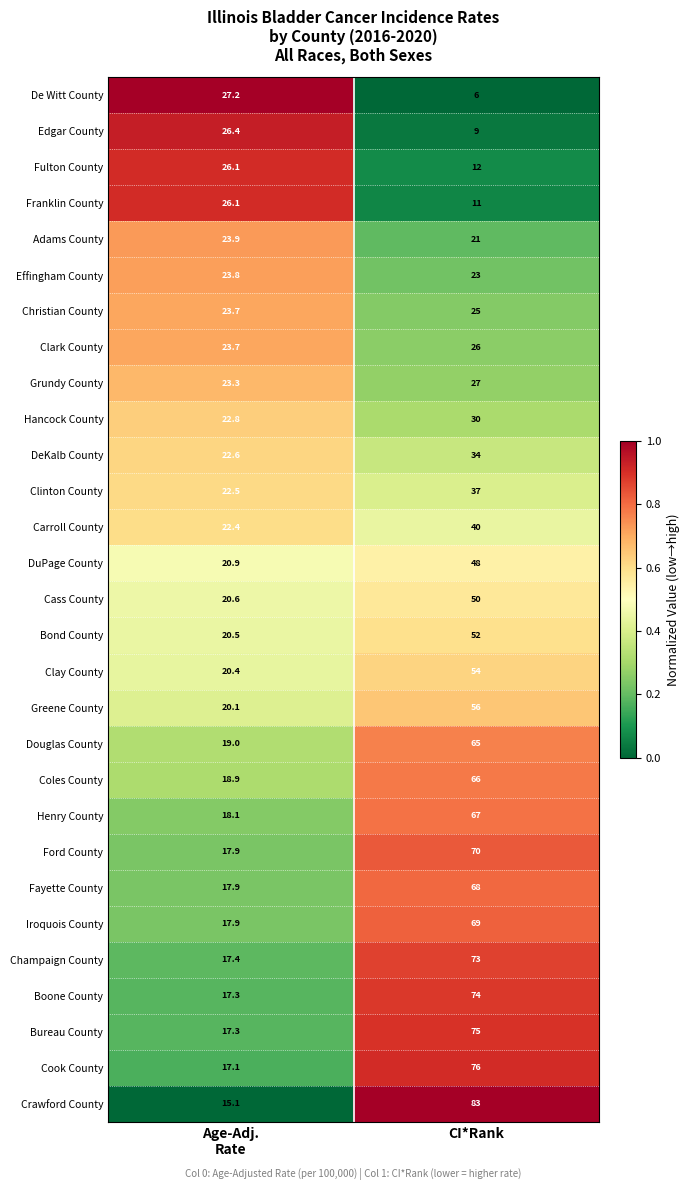

What is the difference between the highest and lowest values at CI*Rank?

77.0